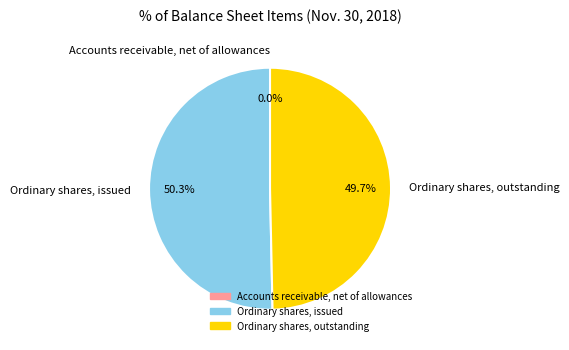

Which category accounts for the majority?

Ordinary shares, issued